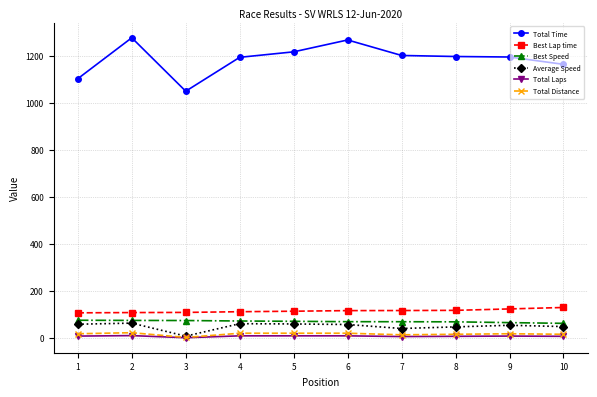

How many lines are shown in the chart?

6